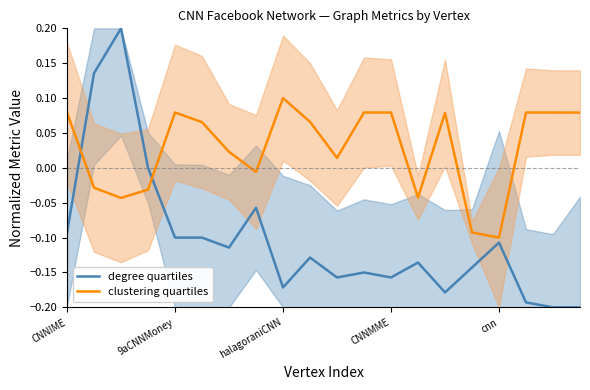

True or false: clustering quartiles has a value of 0.1 at 9.

False